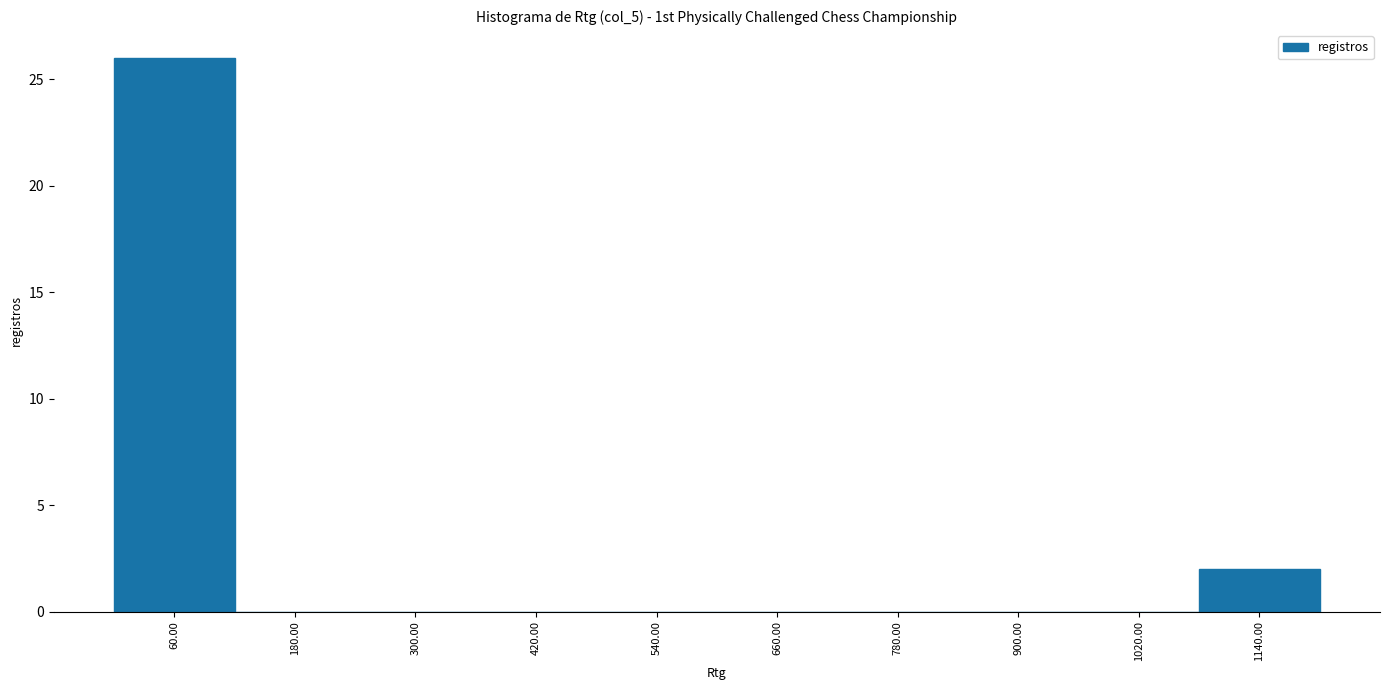

Reading left to right, list every bar in this chart as the range it spans on the x-axis followed by its height. The values are not printed on the chart, so give them approximately, as read against the axis.

0 to 120: 26
120 to 240: 0
240 to 360: 0
360 to 480: 0
480 to 600: 0
600 to 720: 0
720 to 840: 0
840 to 960: 0
960 to 1080: 0
1080 to 1200: 2